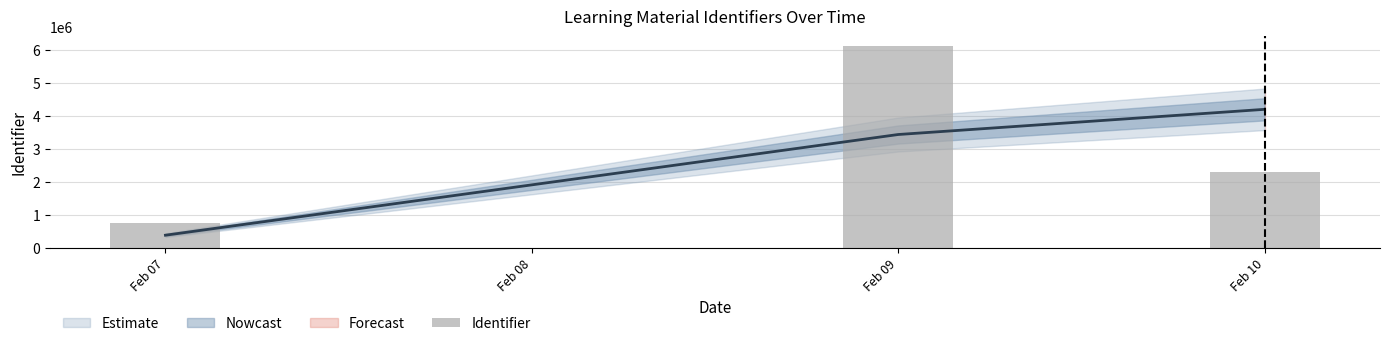

The chart shows a value of 1053451 at Feb 07. True or false?

False